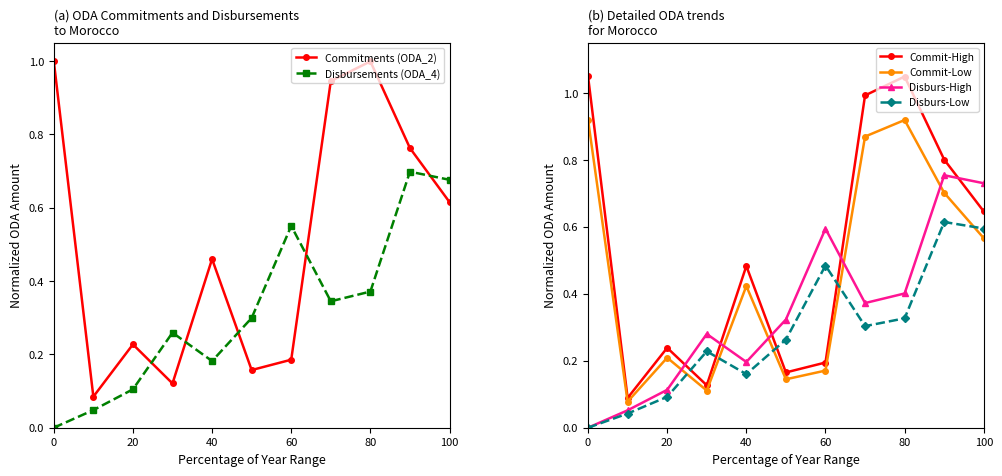

True or false: Disburs-Low has a value of 0.1 at 60.

False